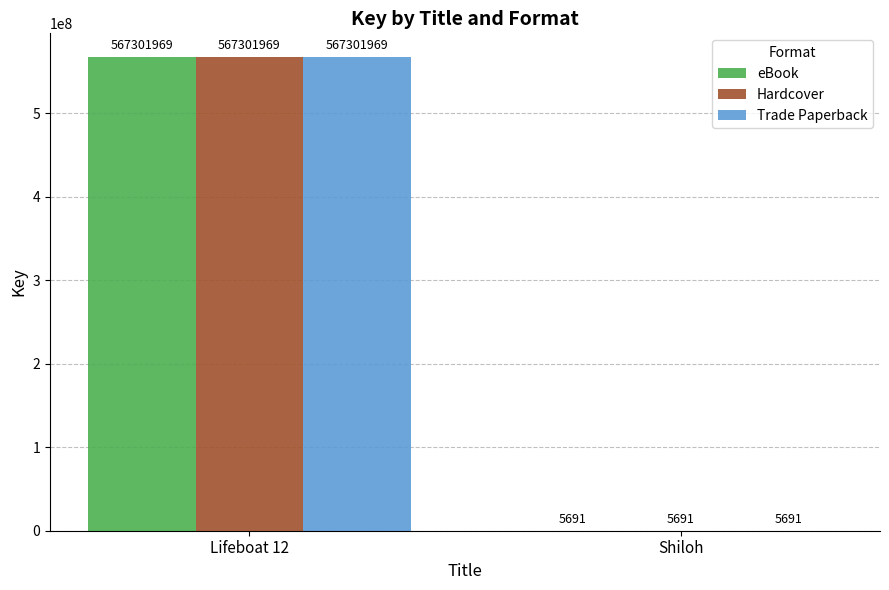

What is the maximum value shown in the chart?

567301969